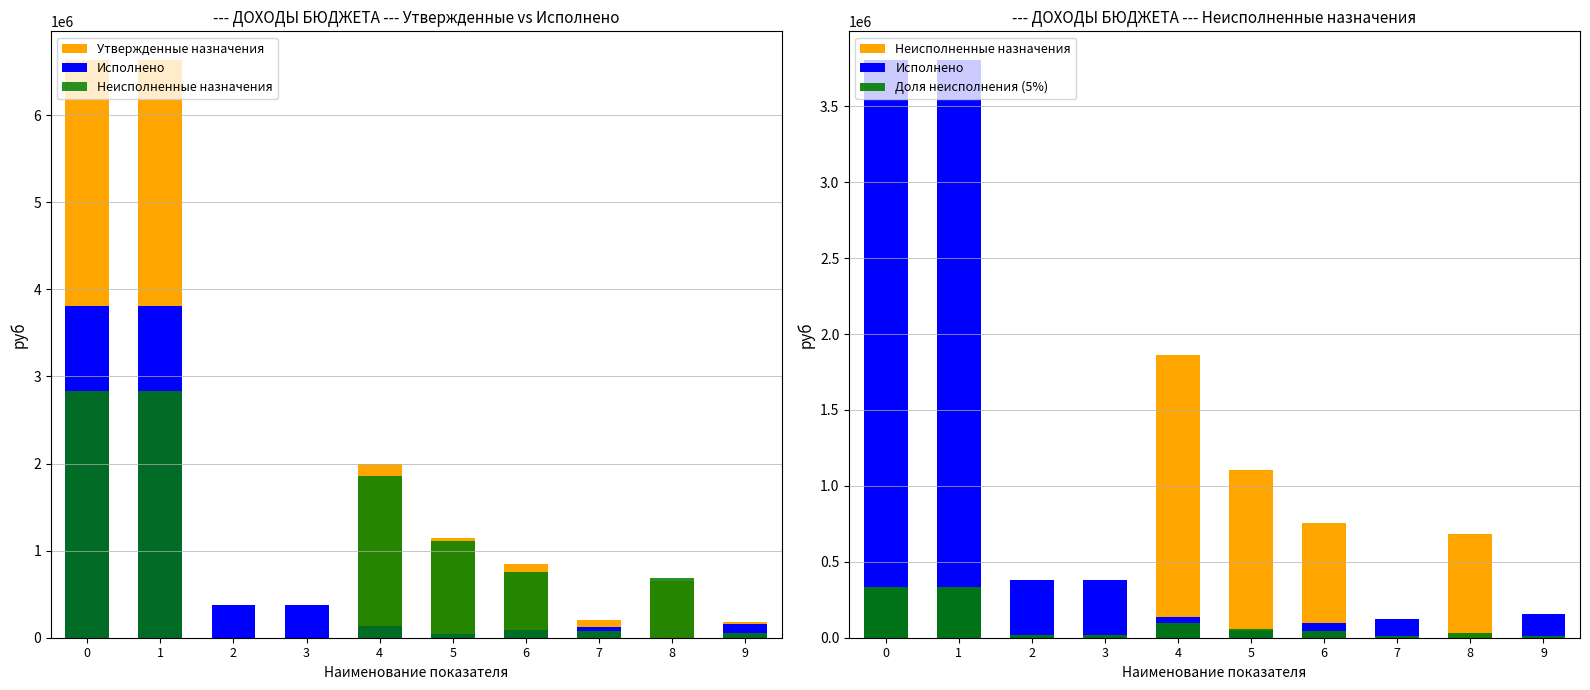

What are all the series names shown in the legend?

Утвержденные назначения, Исполнено, Неисполненные назначения, Доля неисполнения (5%)